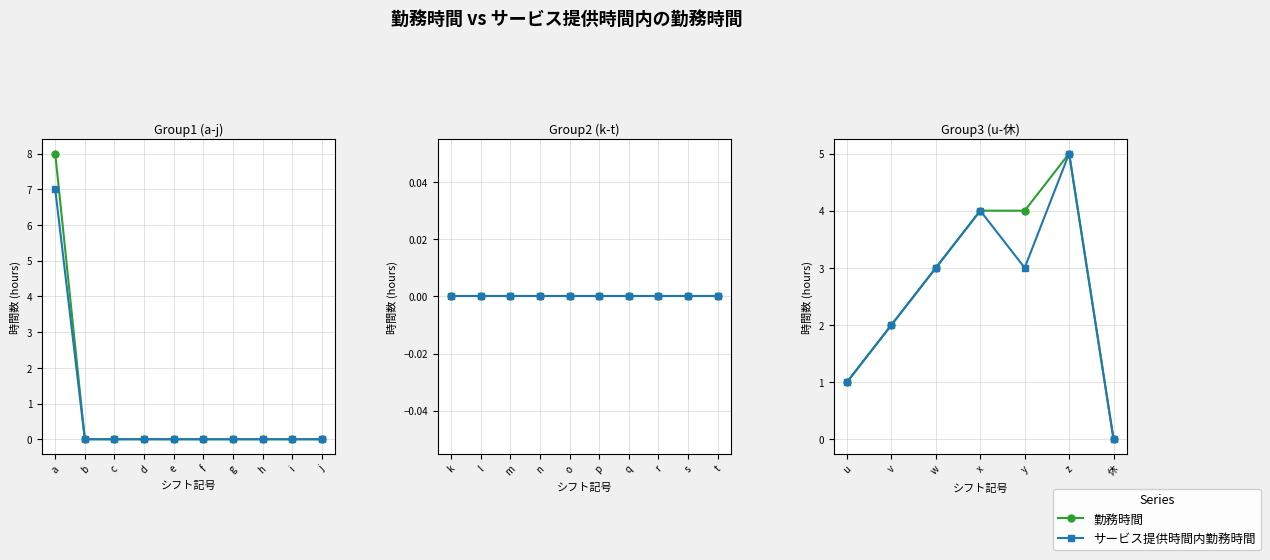

True or false: 勤務時間 has more than 2 points higher than both neighbors.

False